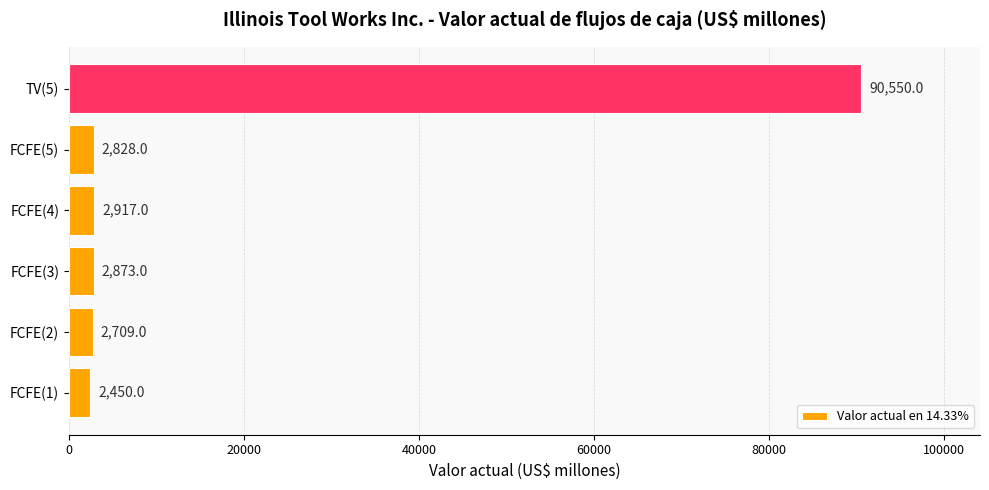

Reading bottom to top, list all the values displayed in this chart.

FCFE(1)=2450	FCFE(2)=2709	FCFE(3)=2873	FCFE(4)=2917	FCFE(5)=2828	TV(5)=90550